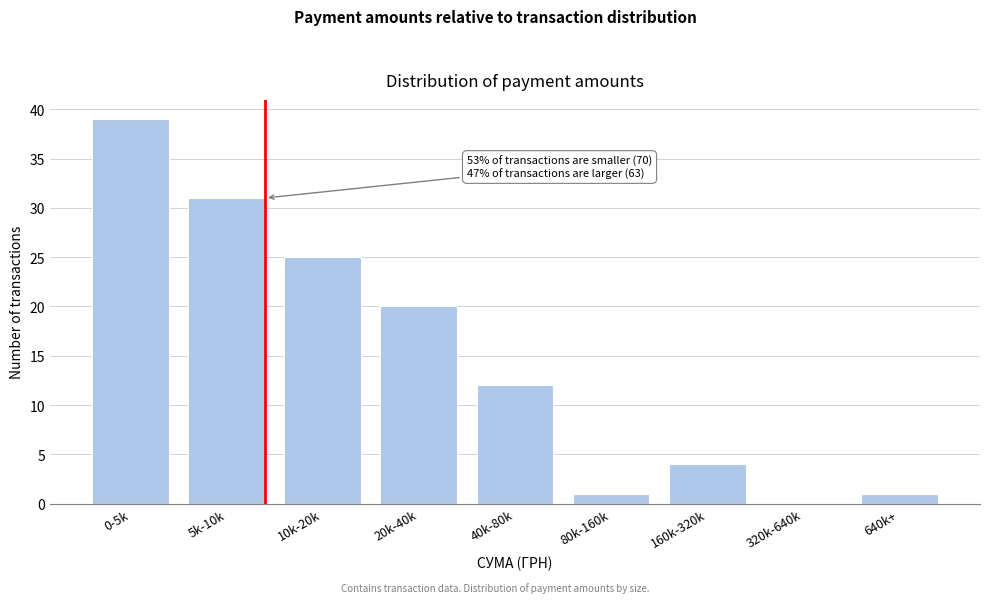

Reading left to right, list all the values displayed in this chart.

0-5k=39	5k-10k=31	10k-20k=25	20k-40k=20	40k-80k=12	80k-160k=1	160k-320k=4	320k-640k=0	640k+=1